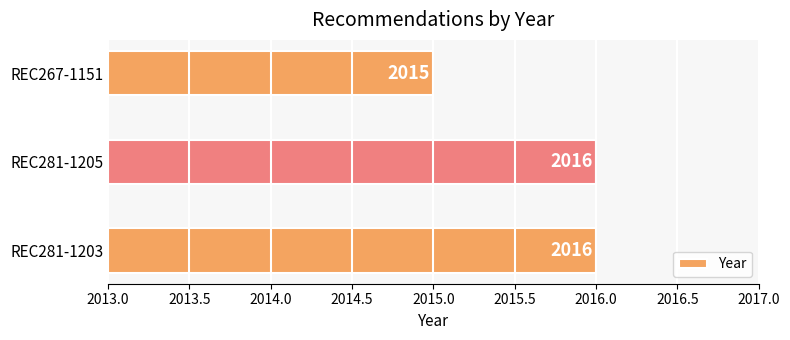

True or false: the data shows 2659 at REC281-1205.

False